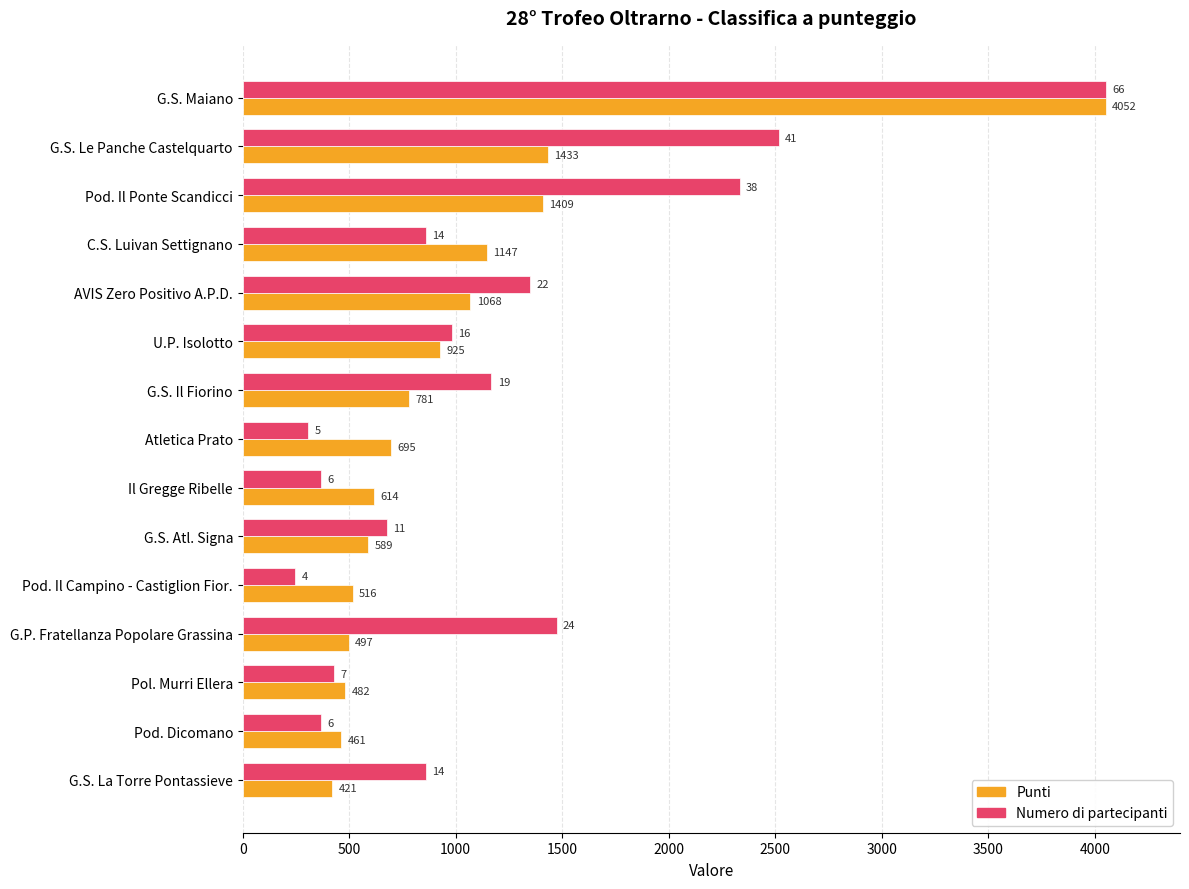

What is the smallest value displayed?

245.6